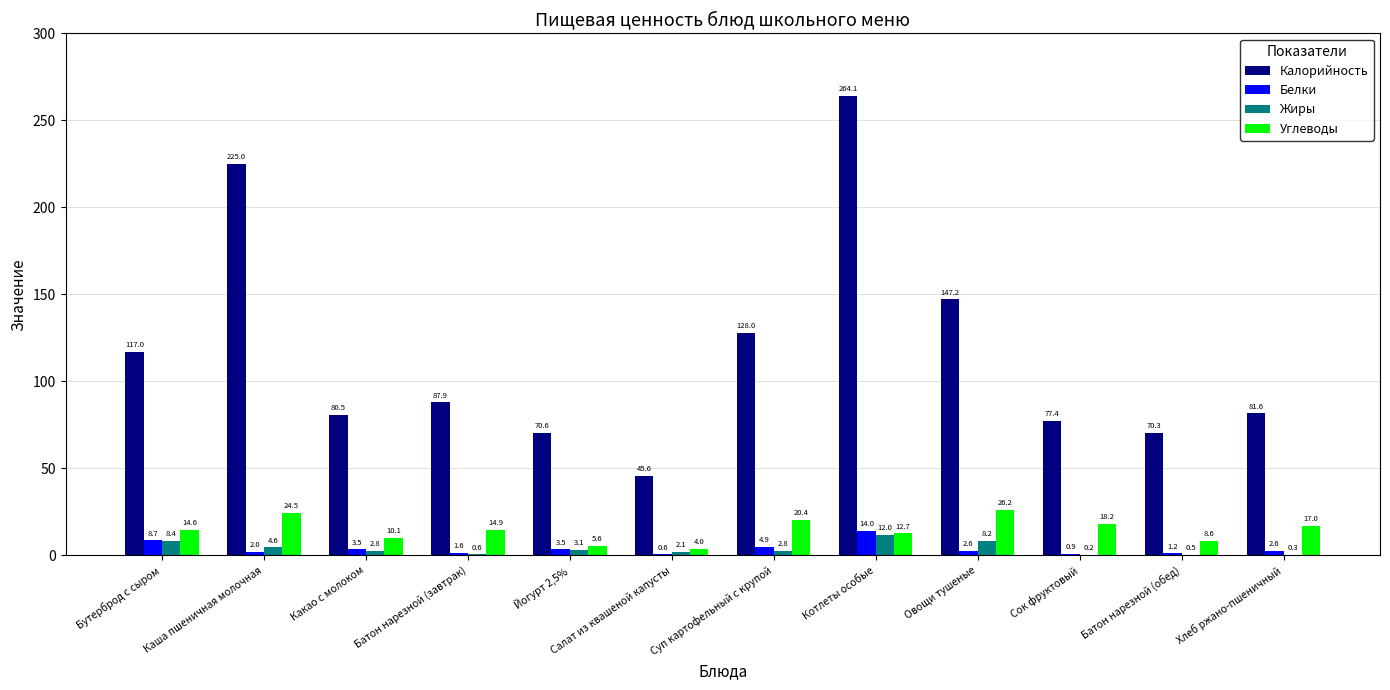

True or false: Калорийность has a value of 124.3 at Сок фруктовый.

False